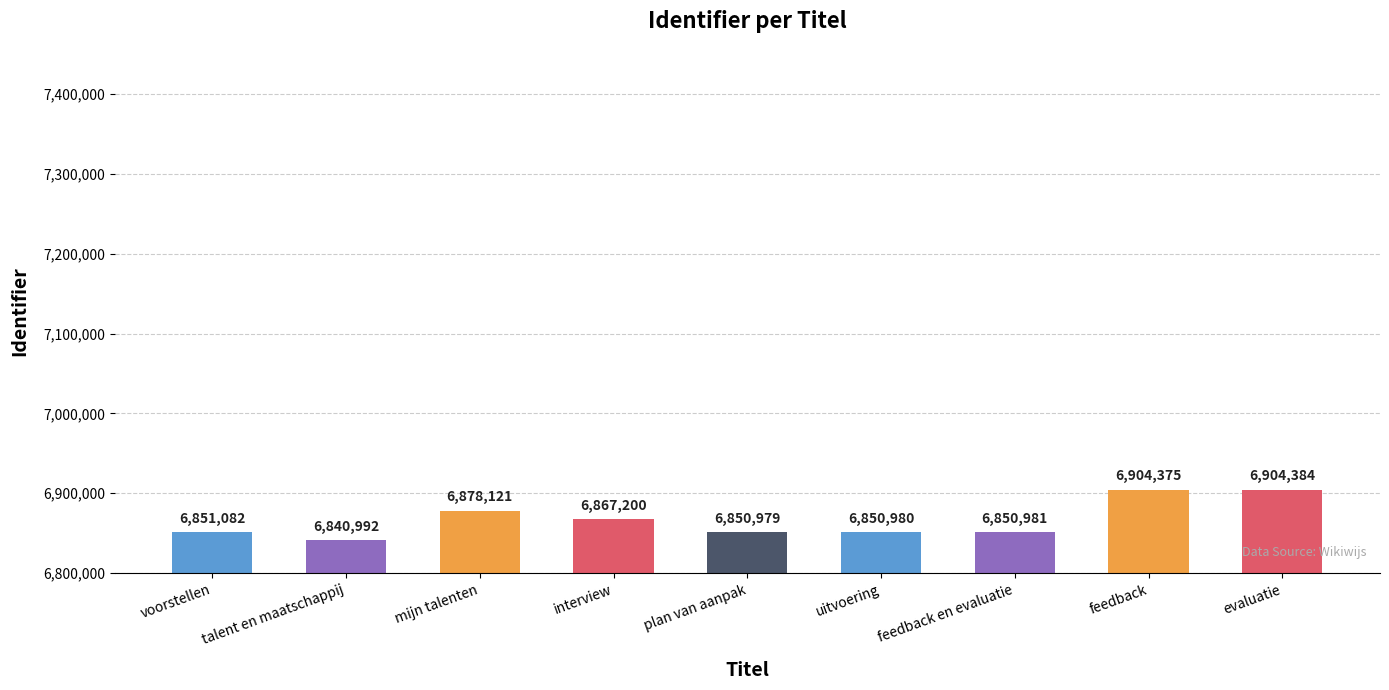

How many data points are less than 6851082?

4